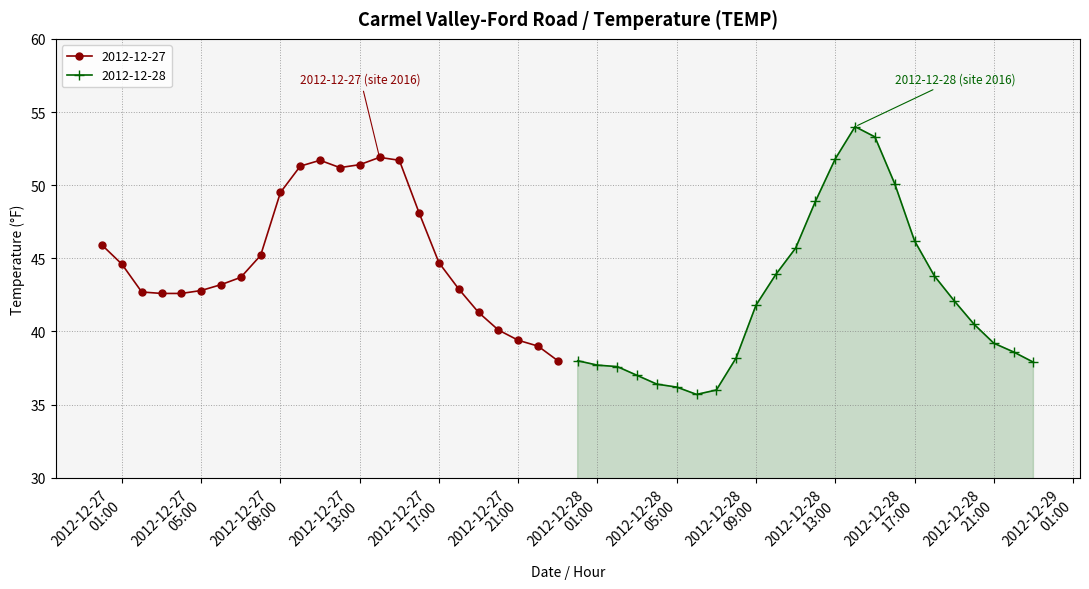

Which series has the largest range (max minus min)?

2012-12-28